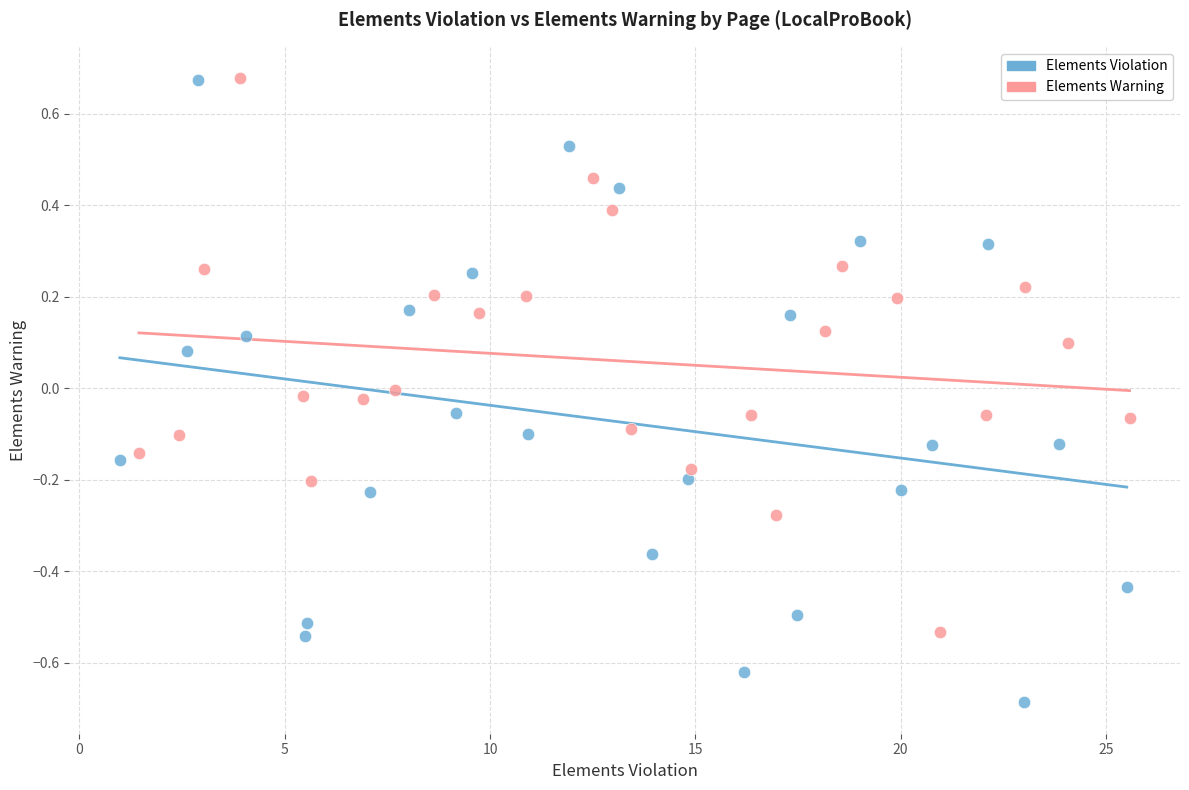

What are all the series names shown in the legend?

Elements Violation, Elements Warning